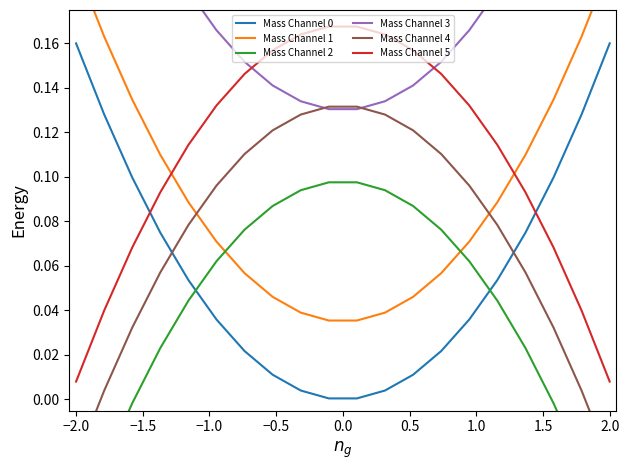

After their last crossing, which series has the higher values: Mass Channel 1 or Mass Channel 5?

Mass Channel 1